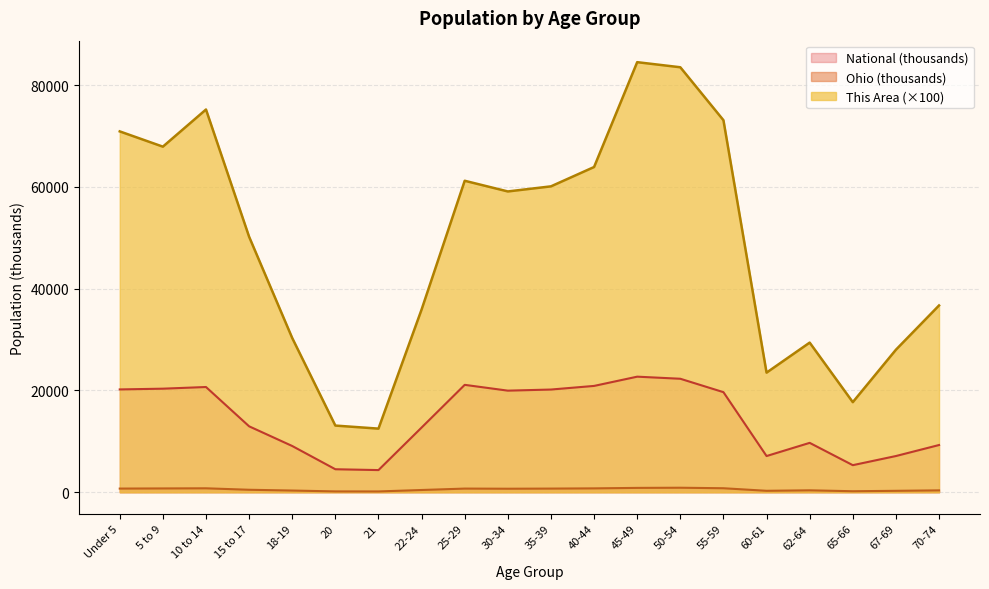

What is the highest value of the This Area series?

84500.0